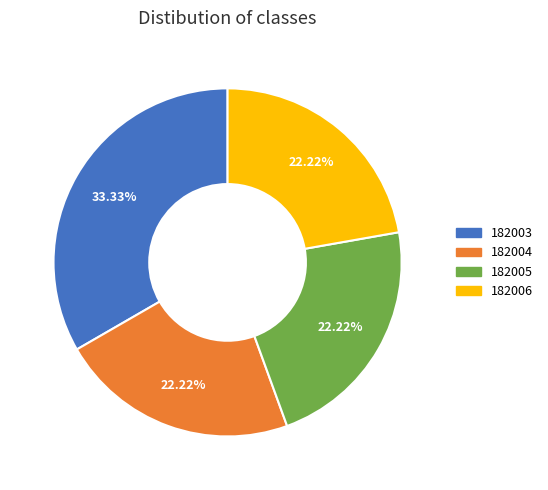

Combined, do 182004 and 182005 account for over 50%?

No